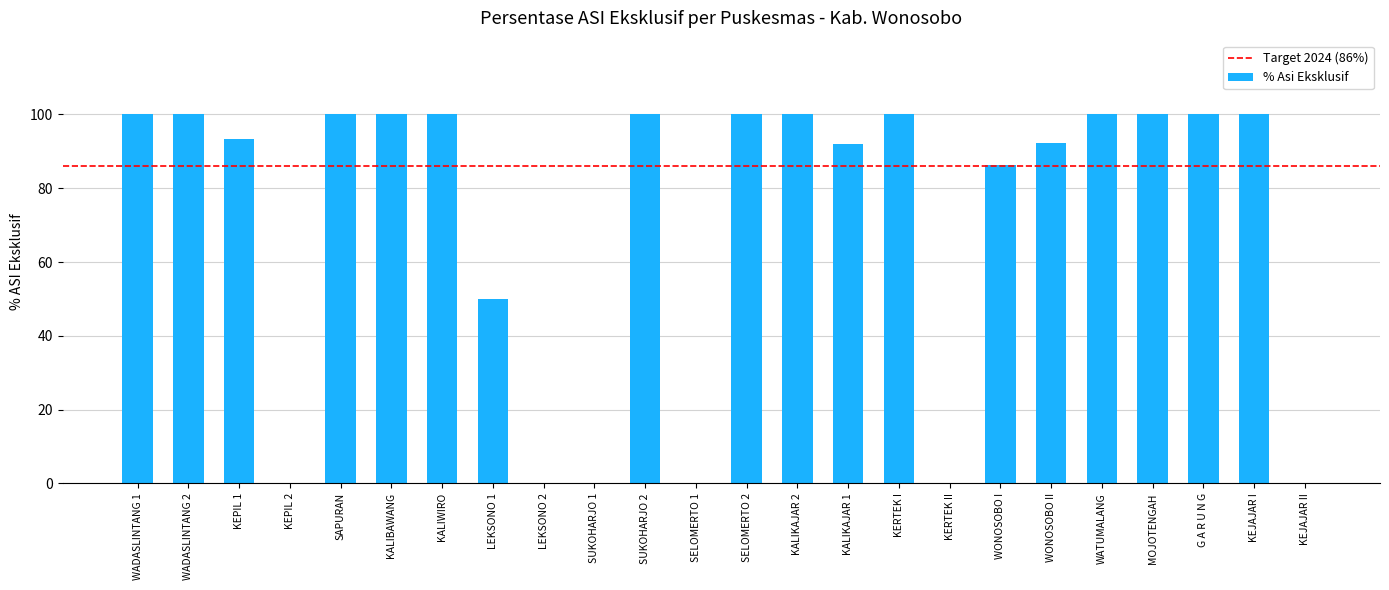

What is the sum of the values at KALIBAWANG and SELOMERTO 1?

100.0